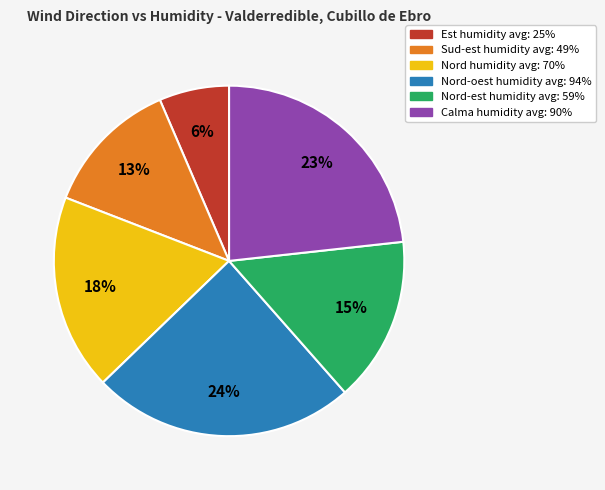

To the nearest percent, what portion does Nord-est humidity avg: 59% represent?

15%